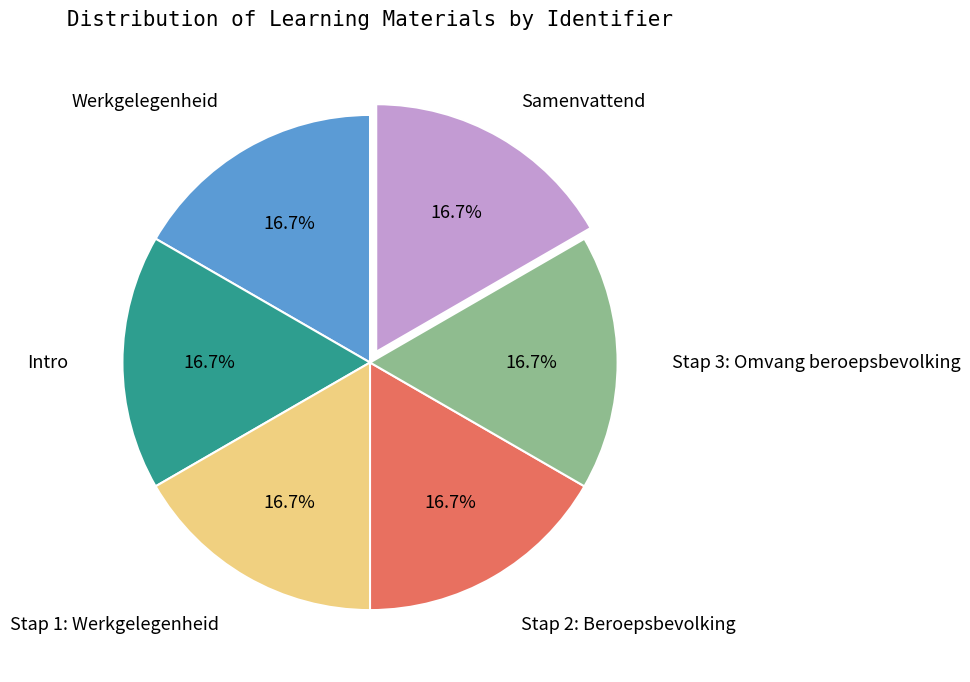

What percentage is the Werkgelegenheid slice, to the nearest percent?

17%